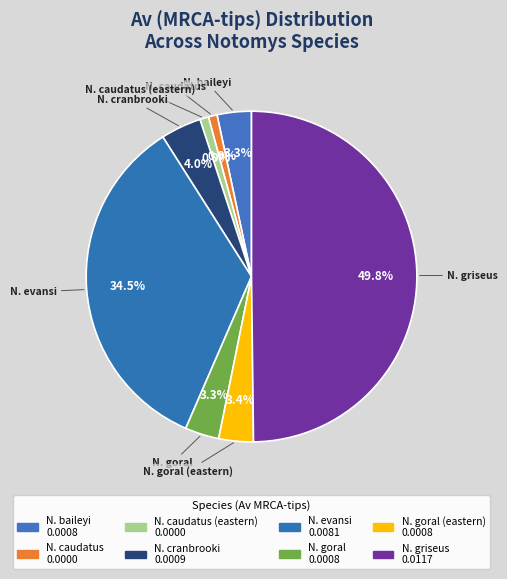

What is the largest slice in the pie chart?

N. griseus